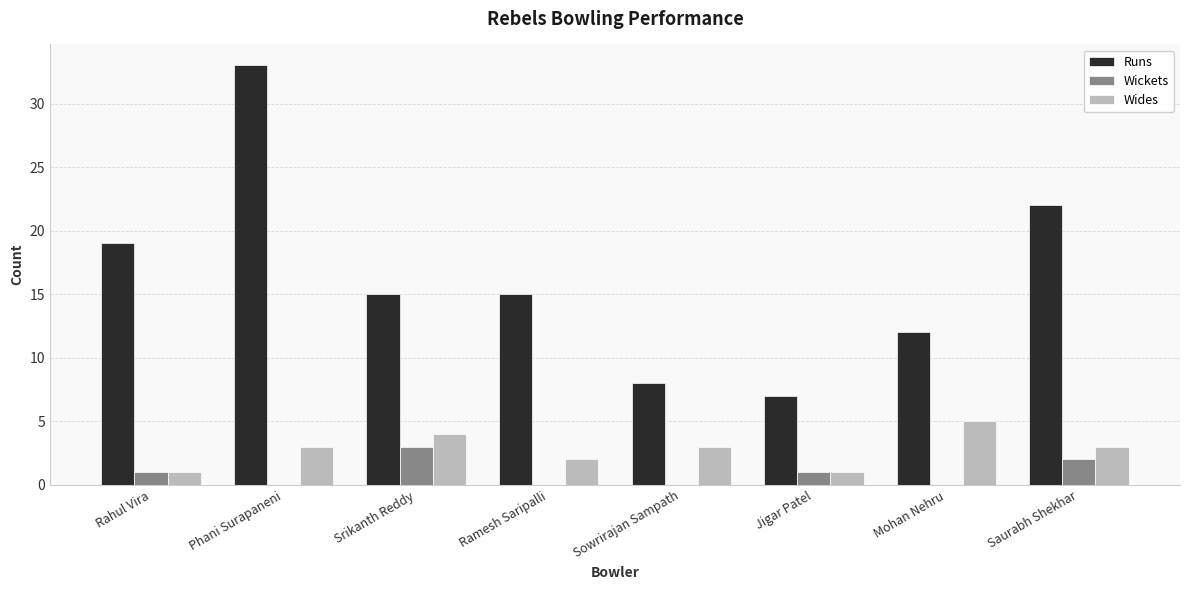

What is the sum of all Runs values?

131